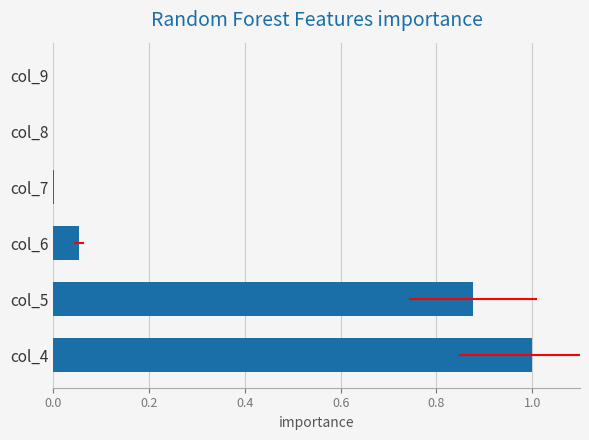

What is the greatest value displayed?

1.0